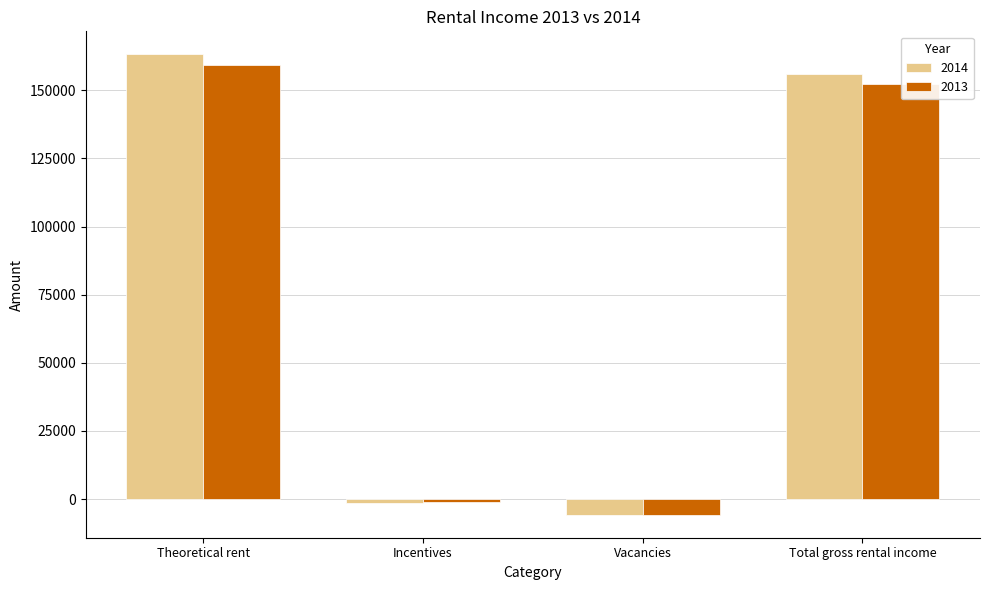

Which series has the largest range (max minus min)?

2014